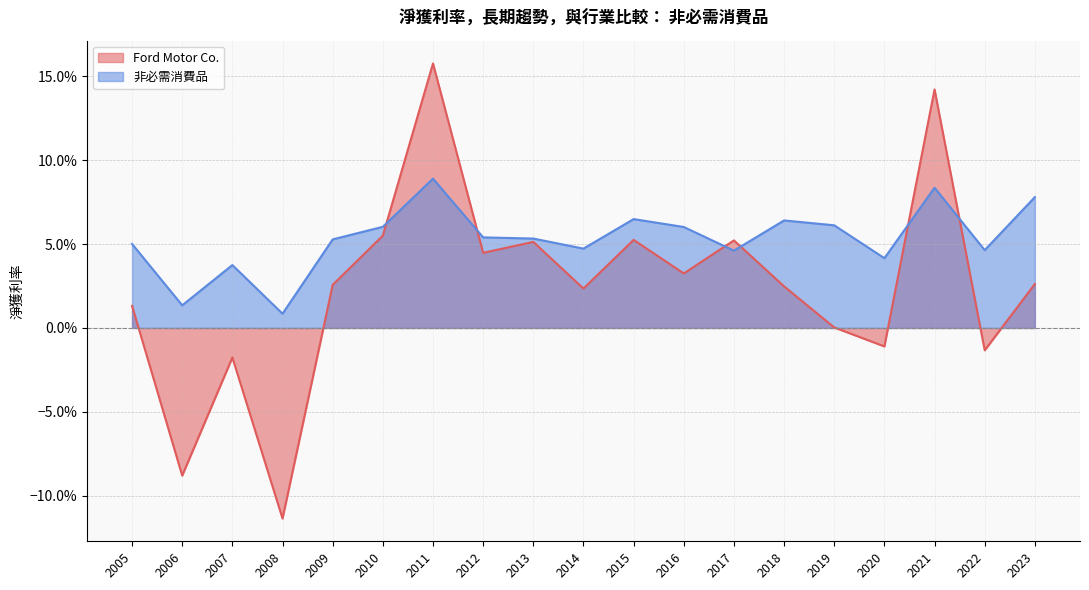

What is the value of the 非必需消費品 point at the 9th from the left?

0.1